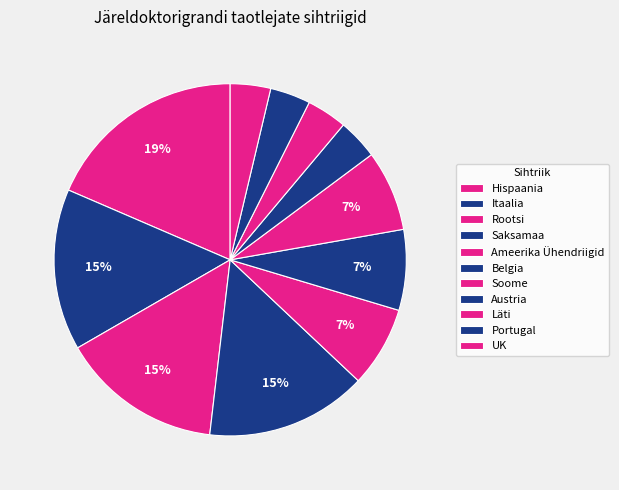

What percentage is NOT represented by Saksamaa?

85.2%